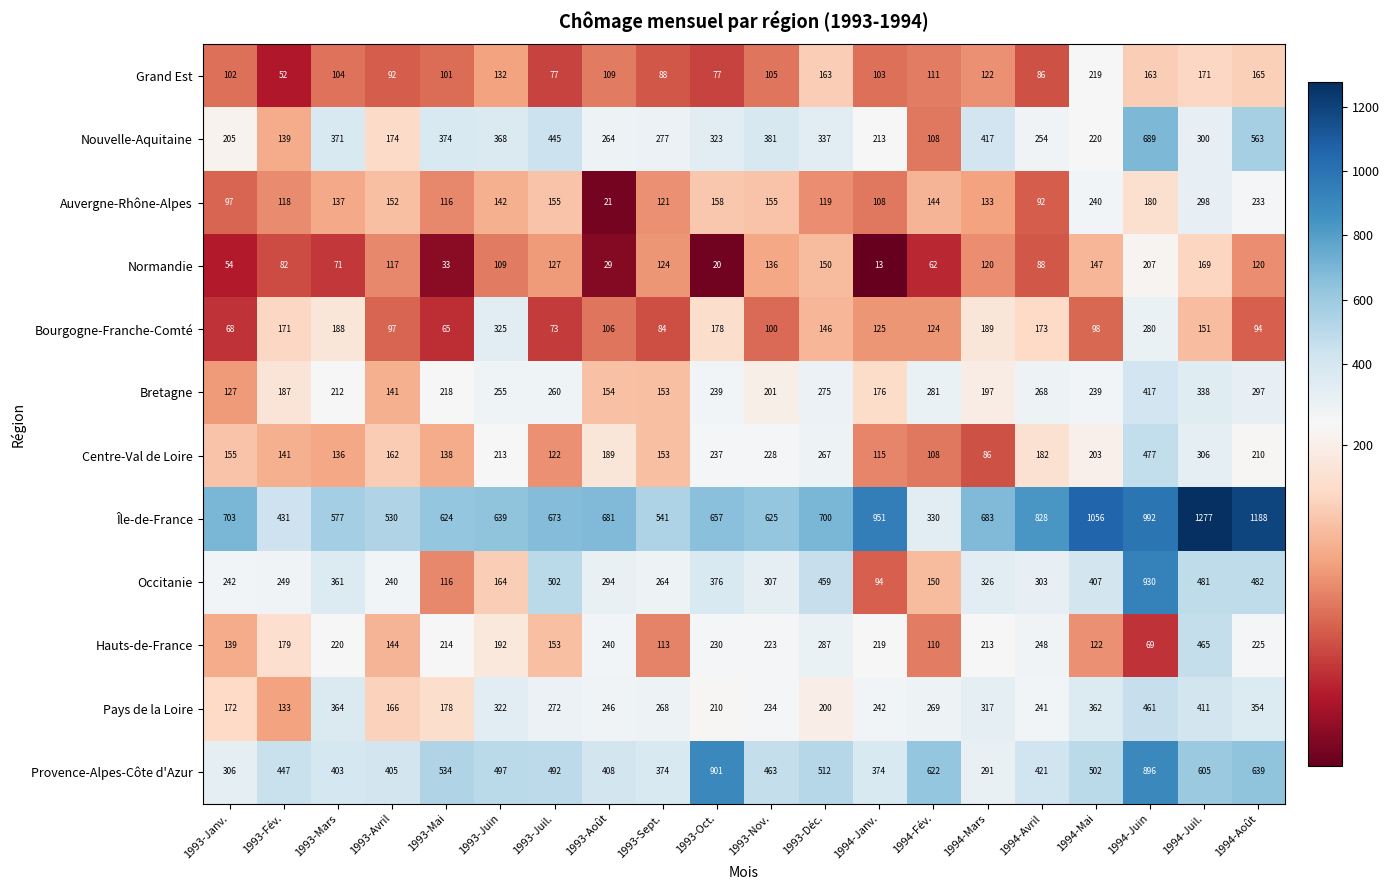

The value of Île-de-France at 1993-Mai is 624. True or false?

True